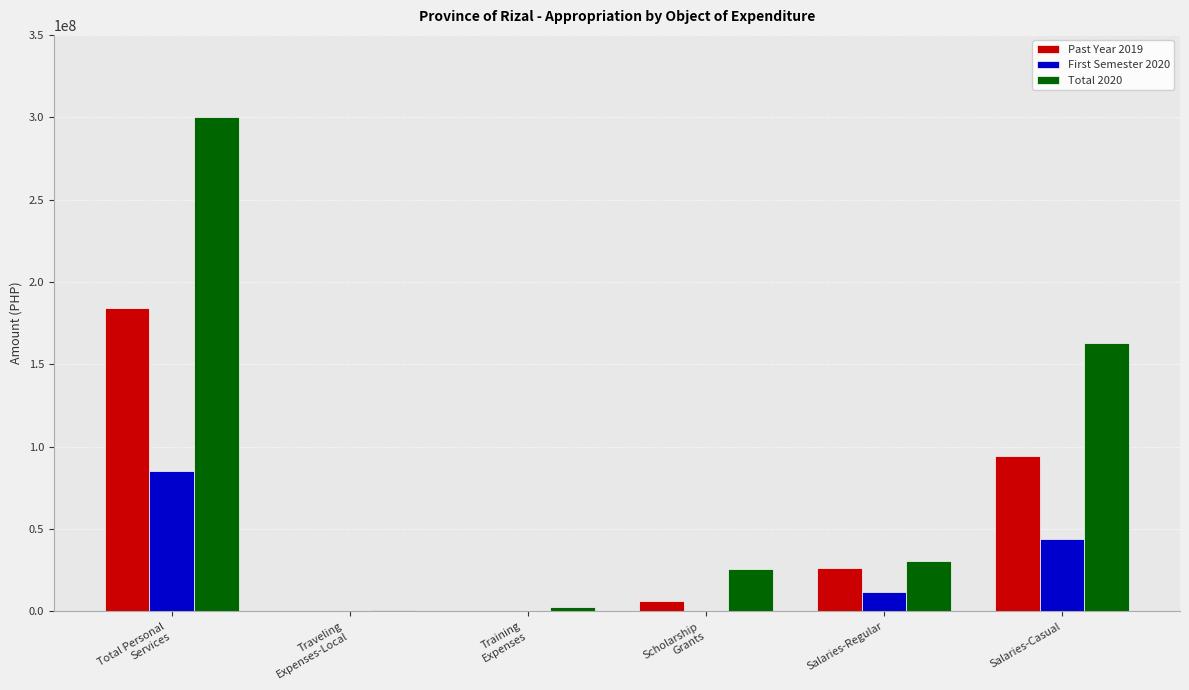

What is the sum of all First Semester 2020 values?

140721351.8